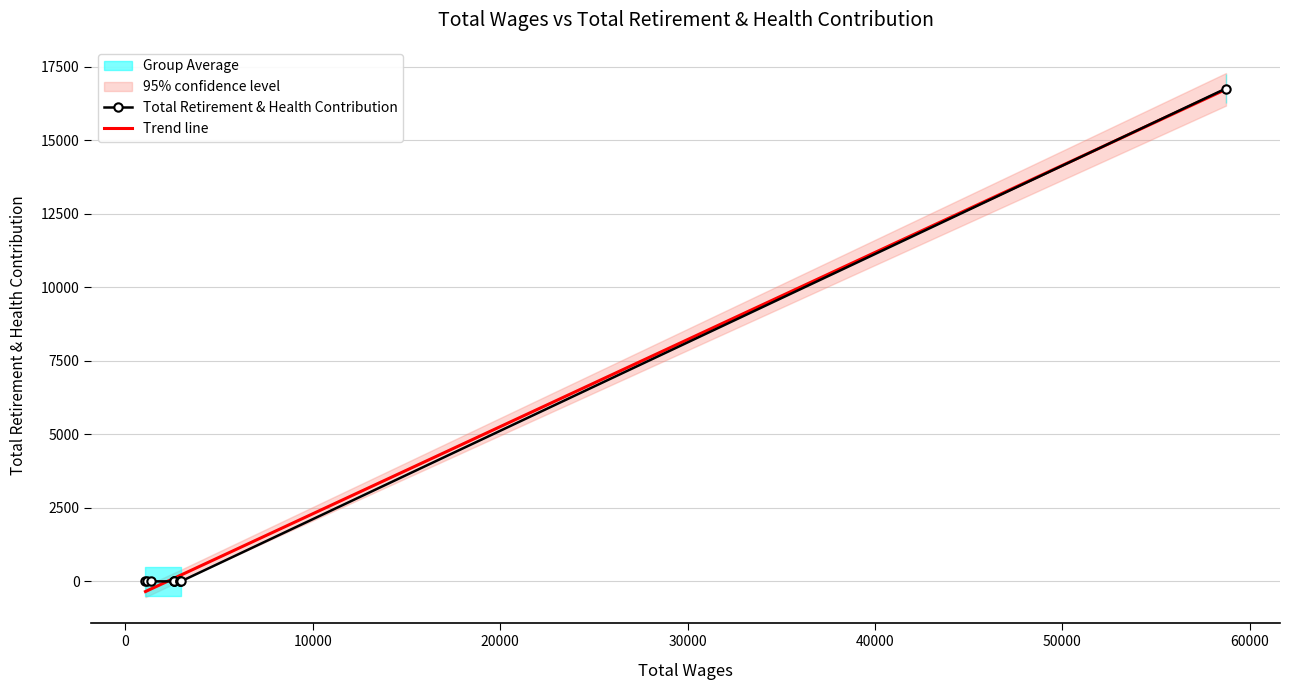

Which series has the widest spread of values?

Trend line